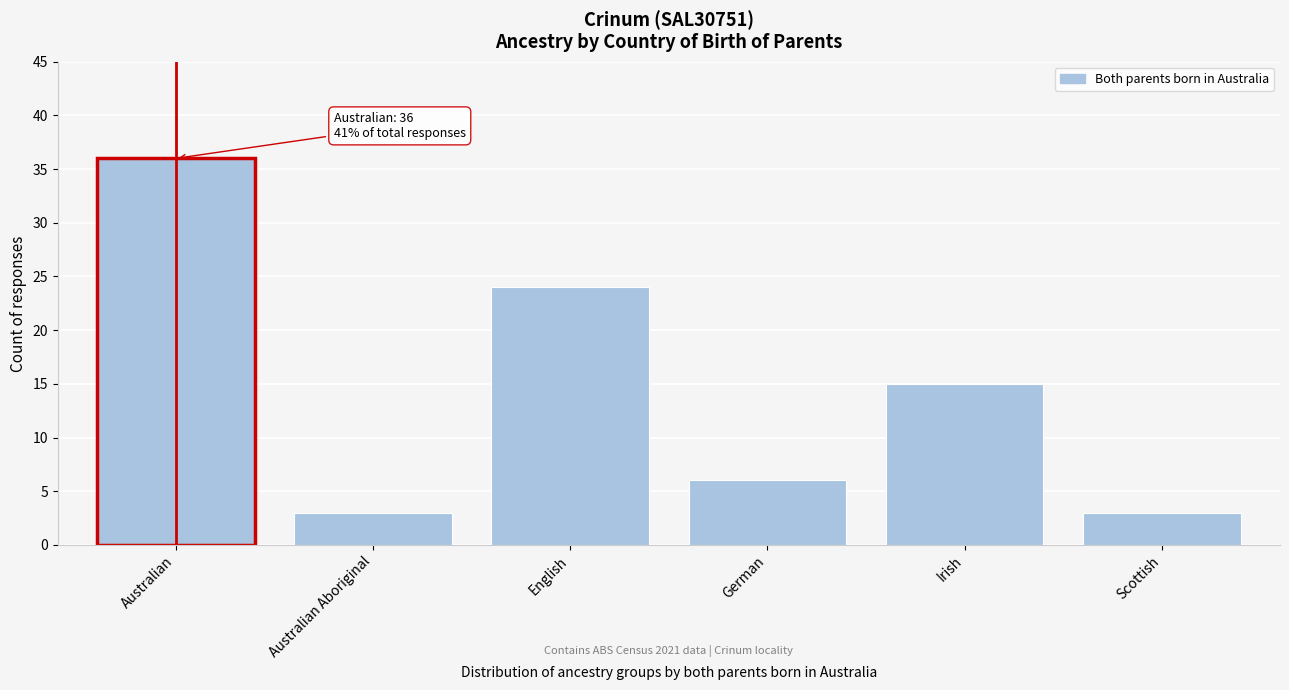

Reading left to right, what are all the values shown in this chart?

36	3	24	6	15	3